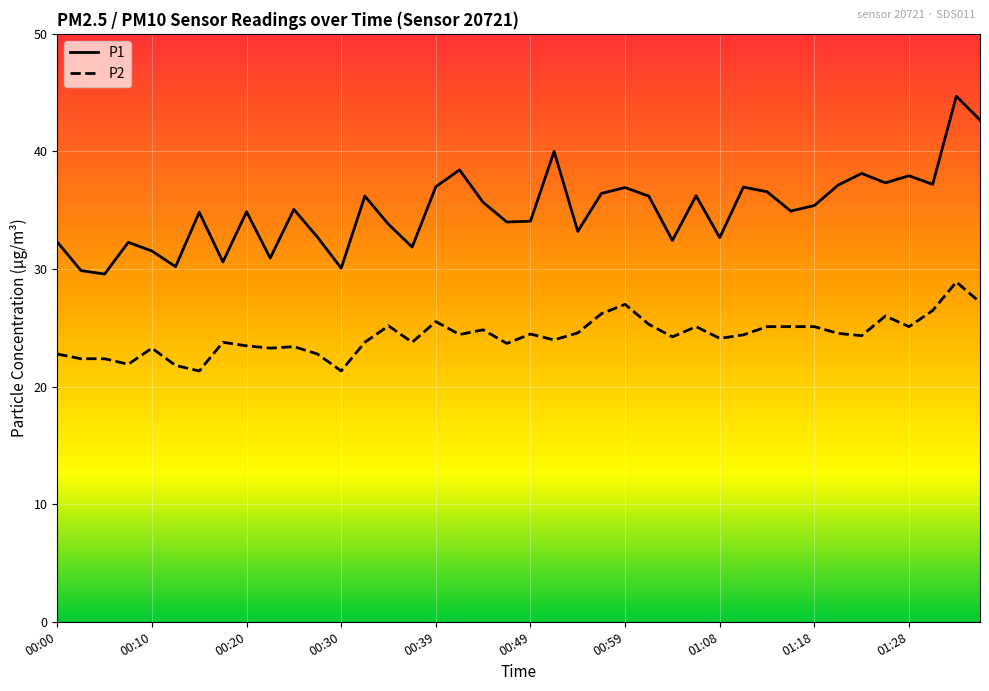

Which series has the largest total across all categories?

P1